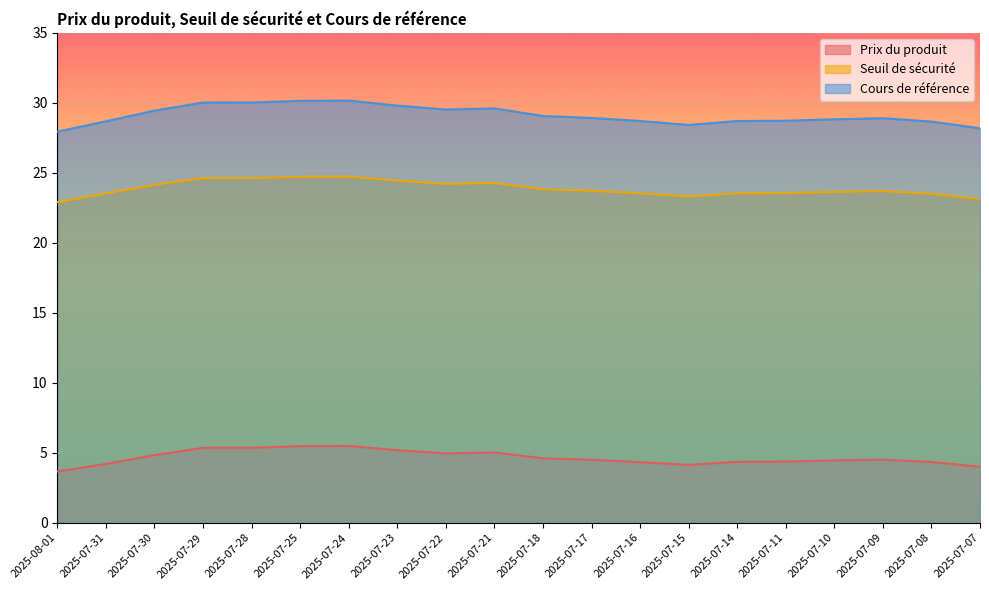

What is the label of the 2nd point from the right?

2025-07-08